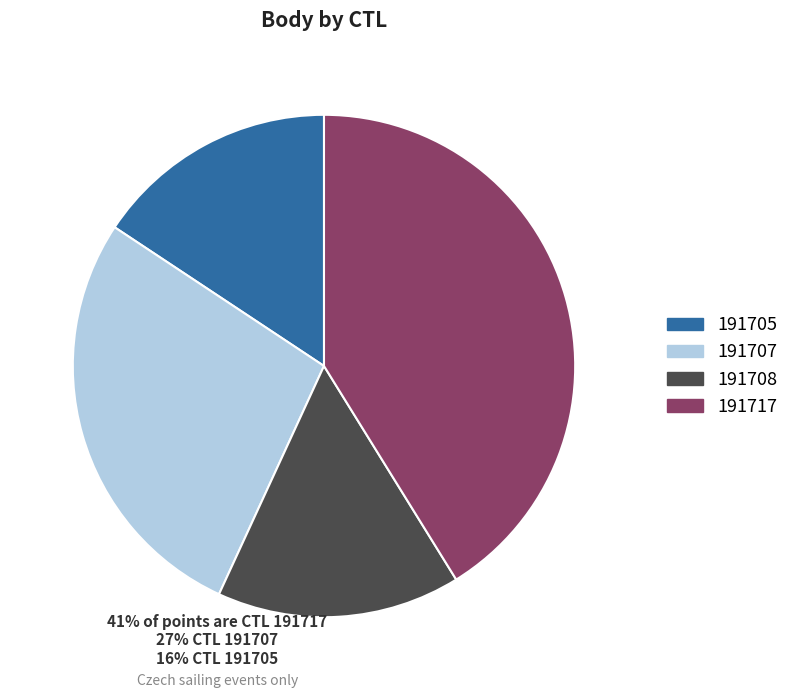

How many segments does this pie chart have?

4